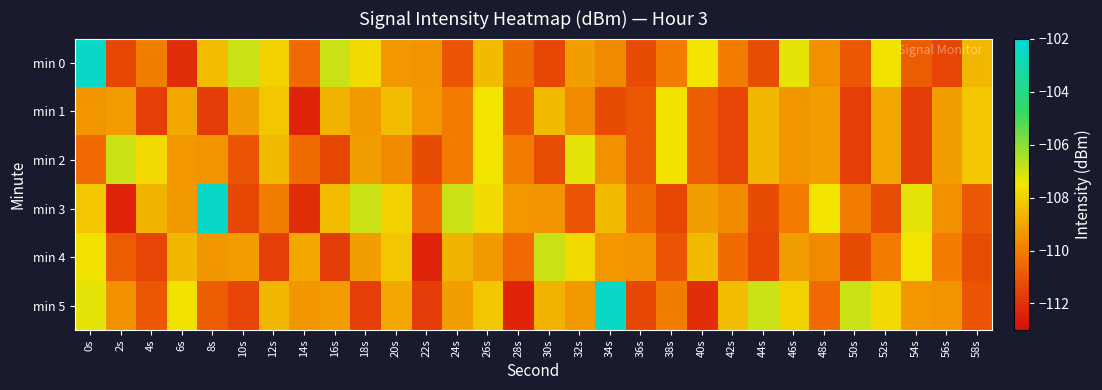

Reading left to right, list all the values displayed in this chart.

min 0: 0s=-102.5	2s=-111.4	4s=-110.0	6s=-112.1	8s=-108.5	10s=-106.9	12s=-108.0	14s=-110.5	16s=-106.9	18s=-107.8	20s=-109.4	22s=-109.5	24s=-111.1	26s=-108.5	28s=-110.4	30s=-111.4	32s=-109.2	34s=-109.7	36s=-111.3	38s=-110.1	40s=-107.5	42s=-110.0	44s=-111.2	46s=-107.3	48s=-109.5	50s=-111.0	52s=-107.6	54s=-110.8	56s=-111.5	58s=-108.6
min 1: 0s=-109.4	2s=-109.3	4s=-111.7	6s=-108.9	8s=-111.7	10s=-109.2	12s=-108.2	14s=-112.4	16s=-108.7	18s=-109.3	20s=-108.5	22s=-109.4	24s=-110.1	26s=-107.5	28s=-111.1	30s=-108.5	32s=-109.7	34s=-111.3	36s=-111.0	38s=-107.6	40s=-110.8	42s=-111.5	44s=-108.6	46s=-109.4	48s=-109.3	50s=-111.7	52s=-108.9	54s=-111.7	56s=-109.2	58s=-108.2
min 2: 0s=-110.5	2s=-106.9	4s=-107.8	6s=-109.4	8s=-109.5	10s=-111.1	12s=-108.5	14s=-110.4	16s=-111.4	18s=-109.2	20s=-109.7	22s=-111.3	24s=-110.1	26s=-107.5	28s=-110.0	30s=-111.2	32s=-107.3	34s=-109.5	36s=-111.0	38s=-107.6	40s=-110.8	42s=-111.5	44s=-108.6	46s=-109.4	48s=-109.3	50s=-111.7	52s=-108.9	54s=-111.7	56s=-109.2	58s=-108.2
min 3: 0s=-108.2	2s=-112.4	4s=-108.7	6s=-109.3	8s=-102.5	10s=-111.4	12s=-110.0	14s=-112.1	16s=-108.5	18s=-106.9	20s=-108.0	22s=-110.5	24s=-106.9	26s=-107.8	28s=-109.4	30s=-109.5	32s=-111.1	34s=-108.5	36s=-110.4	38s=-111.4	40s=-109.2	42s=-109.7	44s=-111.3	46s=-110.1	48s=-107.5	50s=-110.0	52s=-111.2	54s=-107.3	56s=-109.5	58s=-111.0
min 4: 0s=-107.6	2s=-110.8	4s=-111.5	6s=-108.6	8s=-109.4	10s=-109.3	12s=-111.7	14s=-108.9	16s=-111.7	18s=-109.2	20s=-108.2	22s=-112.4	24s=-108.7	26s=-109.3	28s=-110.5	30s=-106.9	32s=-107.8	34s=-109.4	36s=-109.5	38s=-111.1	40s=-108.5	42s=-110.4	44s=-111.4	46s=-109.2	48s=-109.7	50s=-111.3	52s=-110.1	54s=-107.5	56s=-110.0	58s=-111.2
min 5: 0s=-107.3	2s=-109.5	4s=-111.0	6s=-107.6	8s=-110.8	10s=-111.5	12s=-108.6	14s=-109.4	16s=-109.3	18s=-111.7	20s=-108.9	22s=-111.7	24s=-109.2	26s=-108.2	28s=-112.4	30s=-108.7	32s=-109.3	34s=-102.5	36s=-111.4	38s=-110.0	40s=-112.1	42s=-108.5	44s=-106.9	46s=-108.0	48s=-110.5	50s=-106.9	52s=-107.8	54s=-109.4	56s=-109.5	58s=-111.1